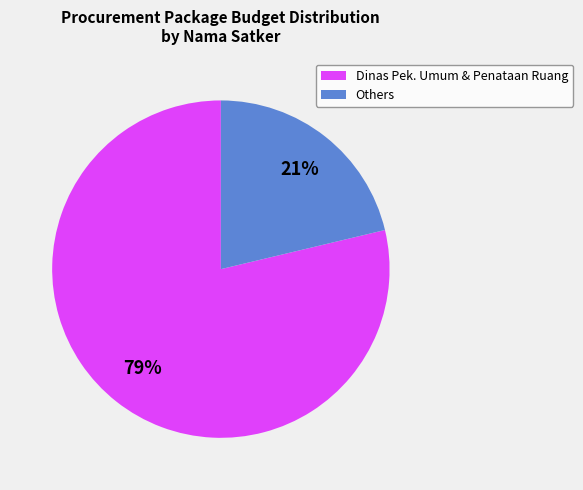

Combined, do Others and Dinas Pek. Umum & Penataan Ruang account for over 50%?

Yes